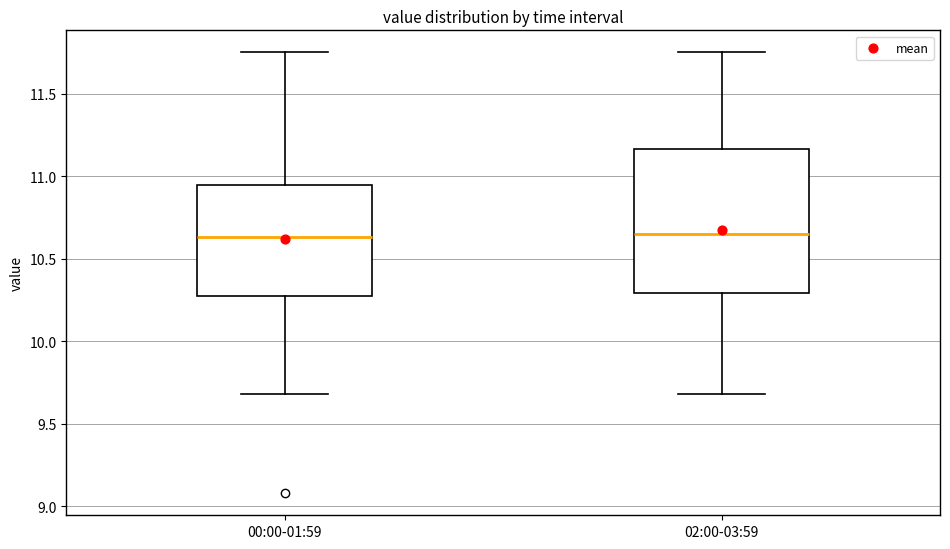

Reading left to right, transcribe this box plot: for each box, give where its median line is, the range the box spans, and where its two whiskers end, as read against the y-axis. The values are not printed on the chart, so give them approximately, as read against the axis.

00:00-01:59: median 10.65, box 10.30 to 10.95, whiskers 9.70 to 11.75
02:00-03:59: median 10.65, box 10.30 to 11.15, whiskers 9.70 to 11.75